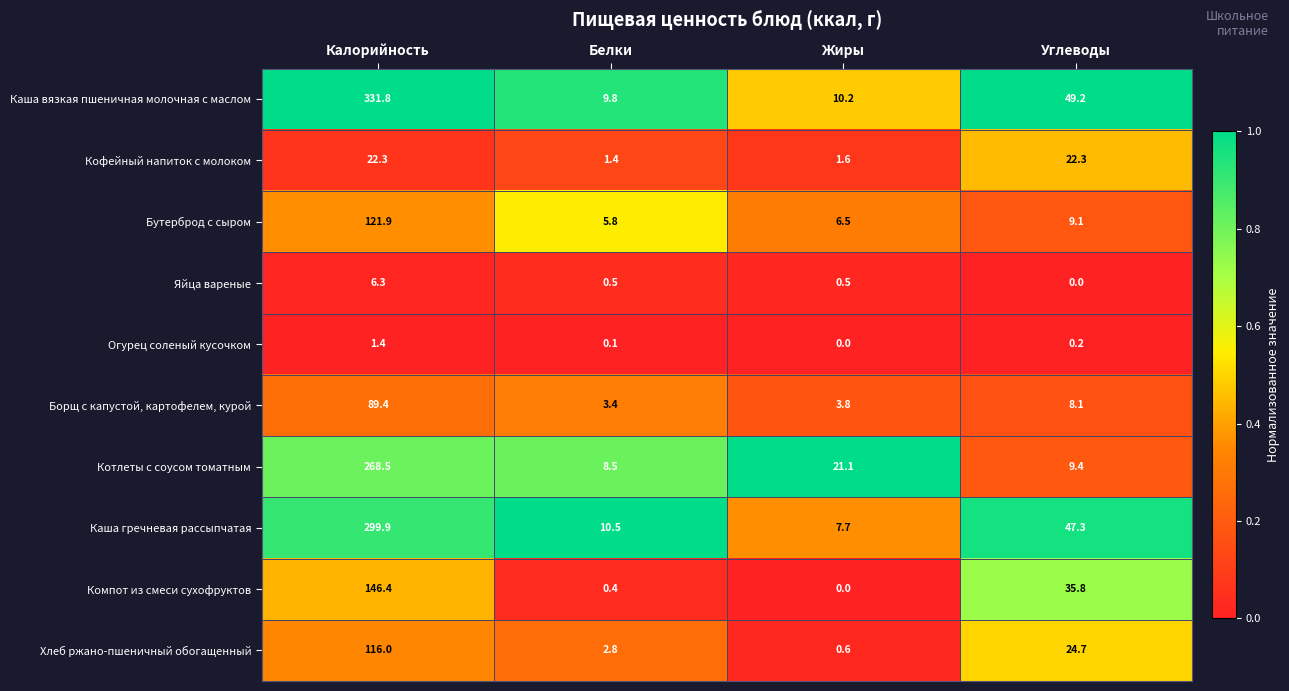

What is the difference between the highest and lowest values at Углеводы?

49.2